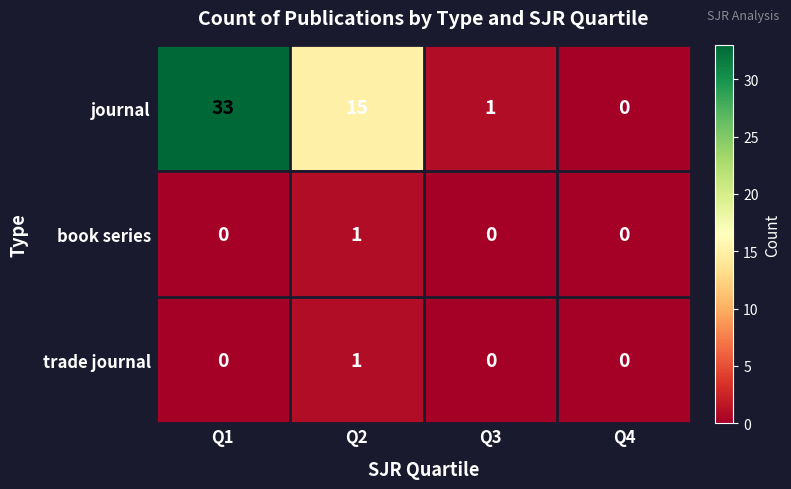

What is the difference between the second highest and minimum values in the journal series?

15